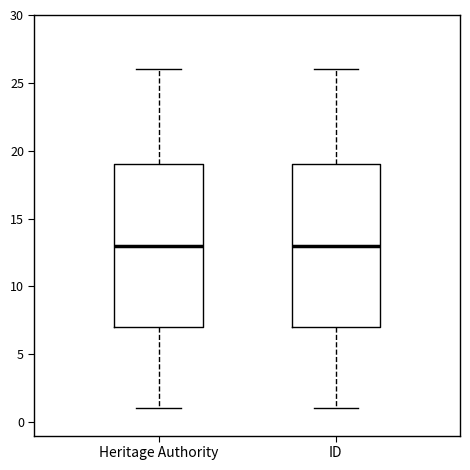

Reading left to right, read every box against the y-axis: the position of its median line, the range the box covers, and the ends of its whiskers. The values are not printed on the chart, so give them approximately, as read against the axis.

Heritage Authority: median 13, box 7 to 19, whiskers 1 to 26
ID: median 13, box 7 to 19, whiskers 1 to 26